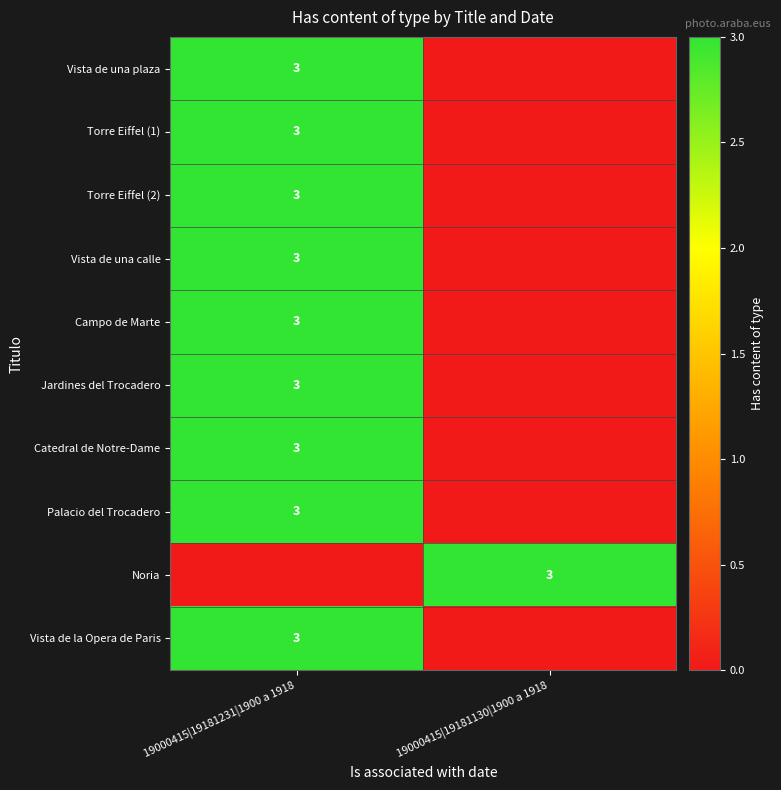

Is it true that Vista de una plaza equals 4 at 19000415|19181231|1900 a 1918?

False